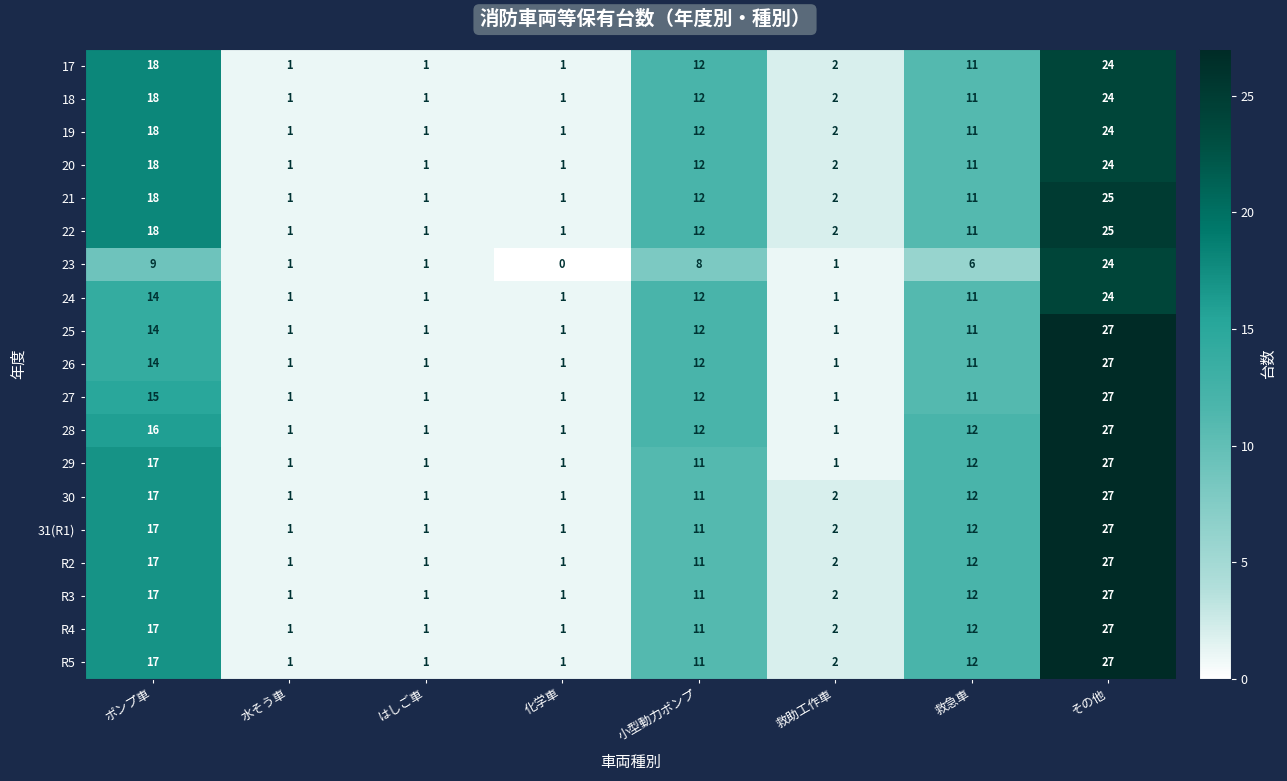

What is the sum of all R4 values?

72